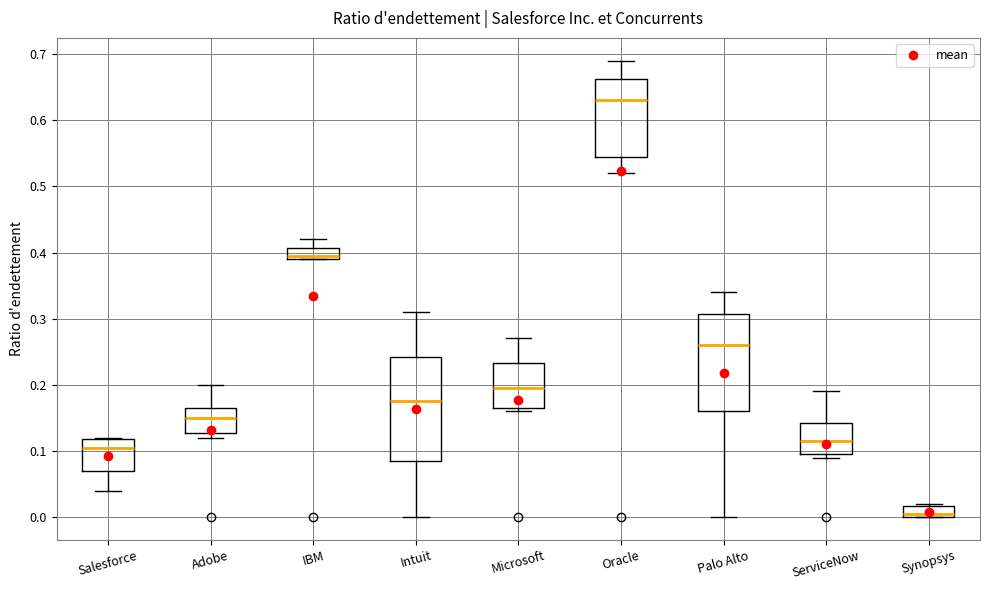

Reading left to right, read every box against the y-axis: the position of its median line, the range the box covers, and the ends of its whiskers. The values are not printed on the chart, so give them approximately, as read against the axis.

Salesforce: median 0.11, box 0.07 to 0.12, whiskers 0.04 to 0.12
Adobe: median 0.15, box 0.13 to 0.17, whiskers 0.12 to 0.20
IBM: median 0.40, box 0.39 to 0.41, whiskers 0.39 to 0.42
Intuit: median 0.18, box 0.09 to 0.24, whiskers 0.00 to 0.31
Microsoft: median 0.20, box 0.17 to 0.23, whiskers 0.16 to 0.27
Oracle: median 0.63, box 0.55 to 0.66, whiskers 0.52 to 0.69
Palo Alto: median 0.26, box 0.16 to 0.31, whiskers 0.00 to 0.34
ServiceNow: median 0.12, box 0.10 to 0.14, whiskers 0.09 to 0.19
Synopsys: median 0.01, box 0.00 to 0.02, whiskers 0.00 to 0.02